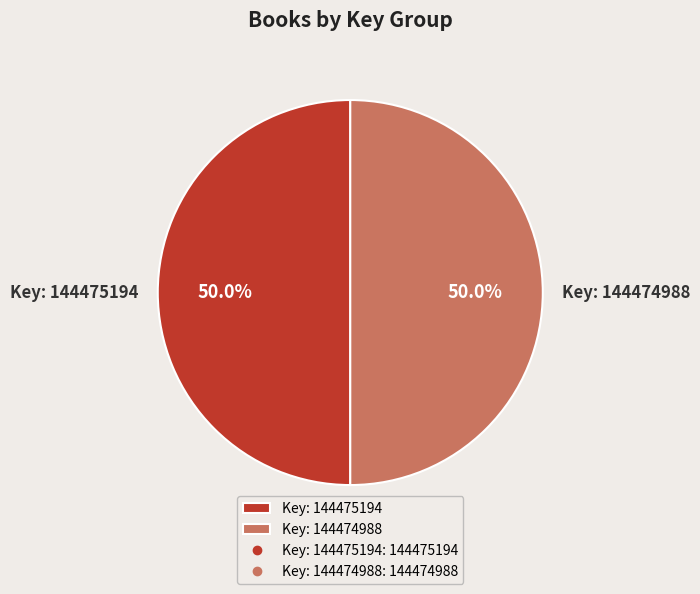

What portion of the pie excludes Key: 144475194?

50.0%